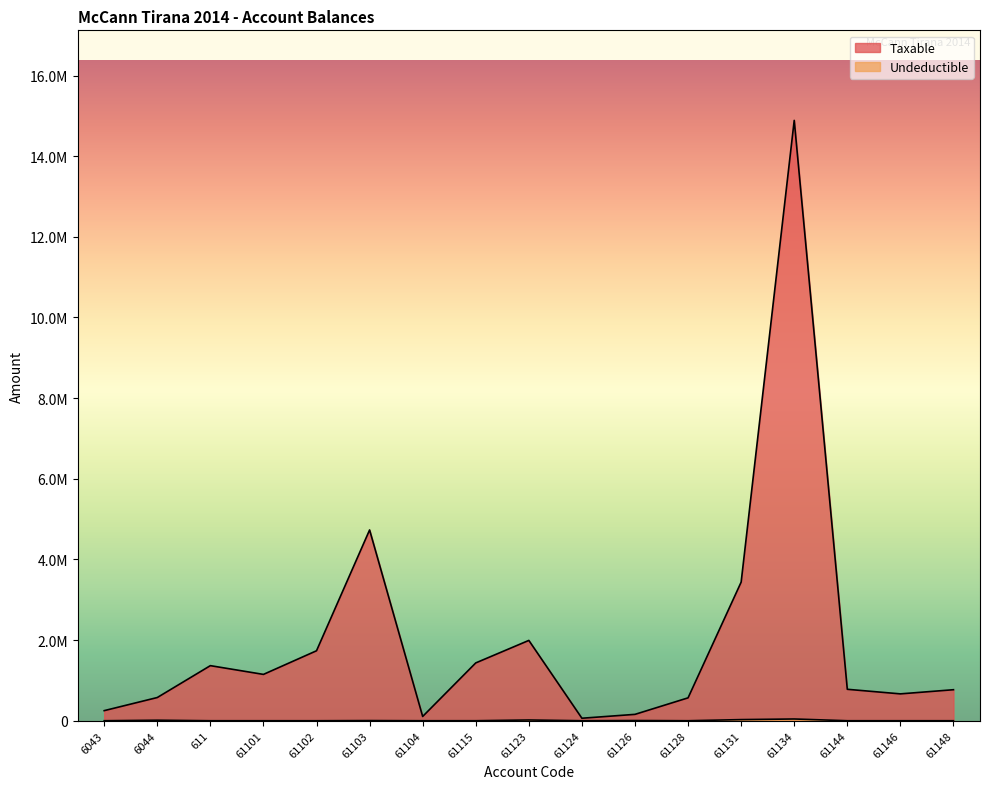

What is the average value of the Taxable series?

2039198.3